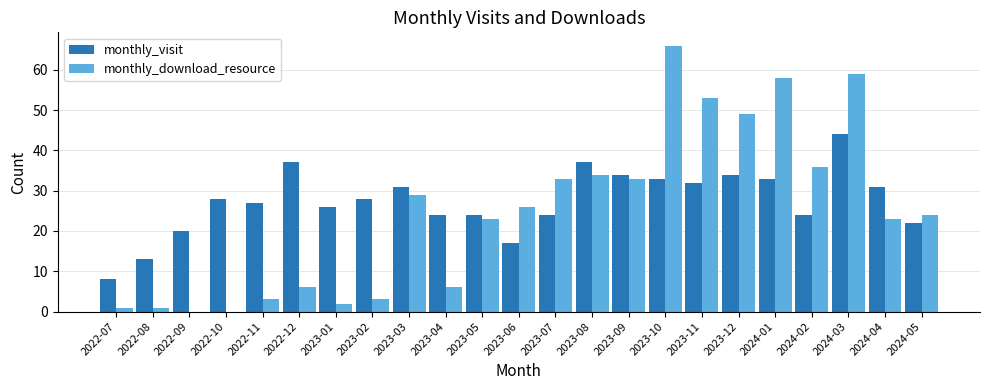

What is the total value across all series at 2022-07?

9